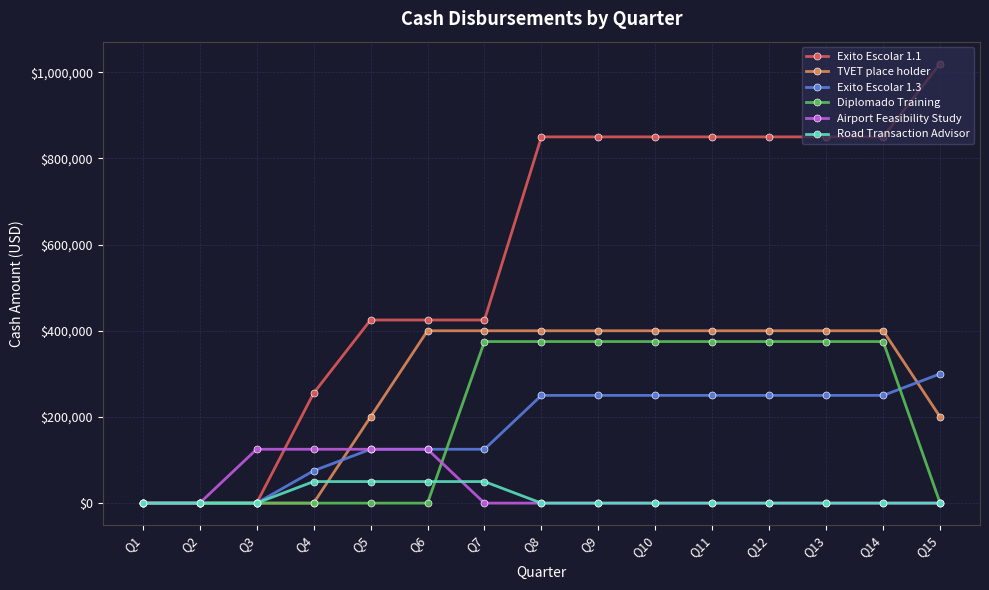

At how many categories does at least one series exceed 543336?

8